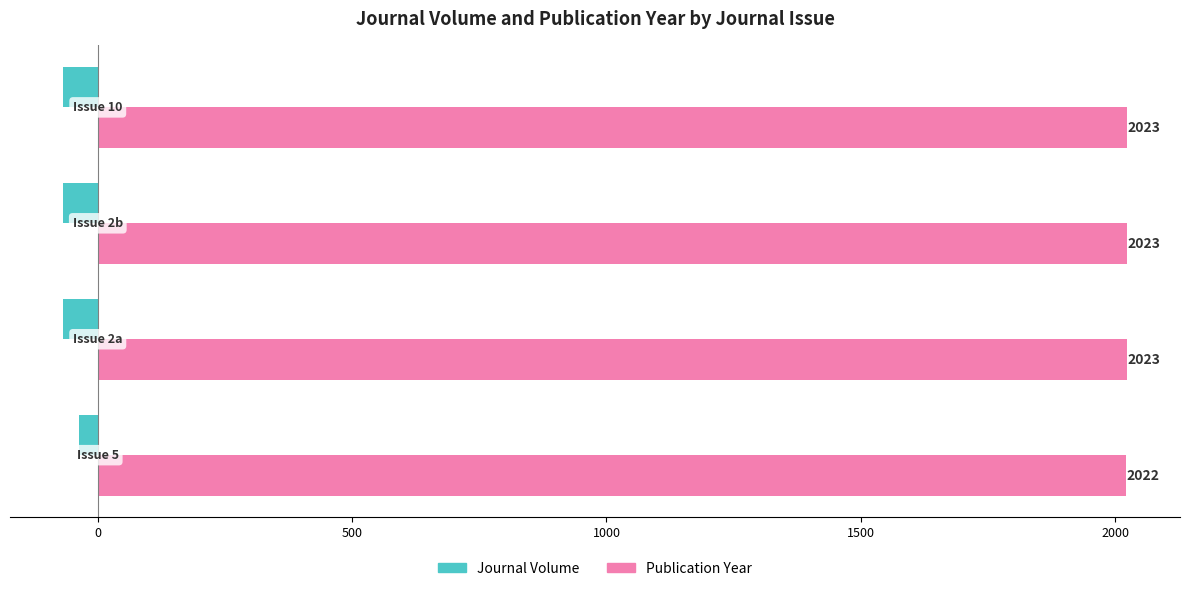

What is the average value of the Journal Volume series?

-60